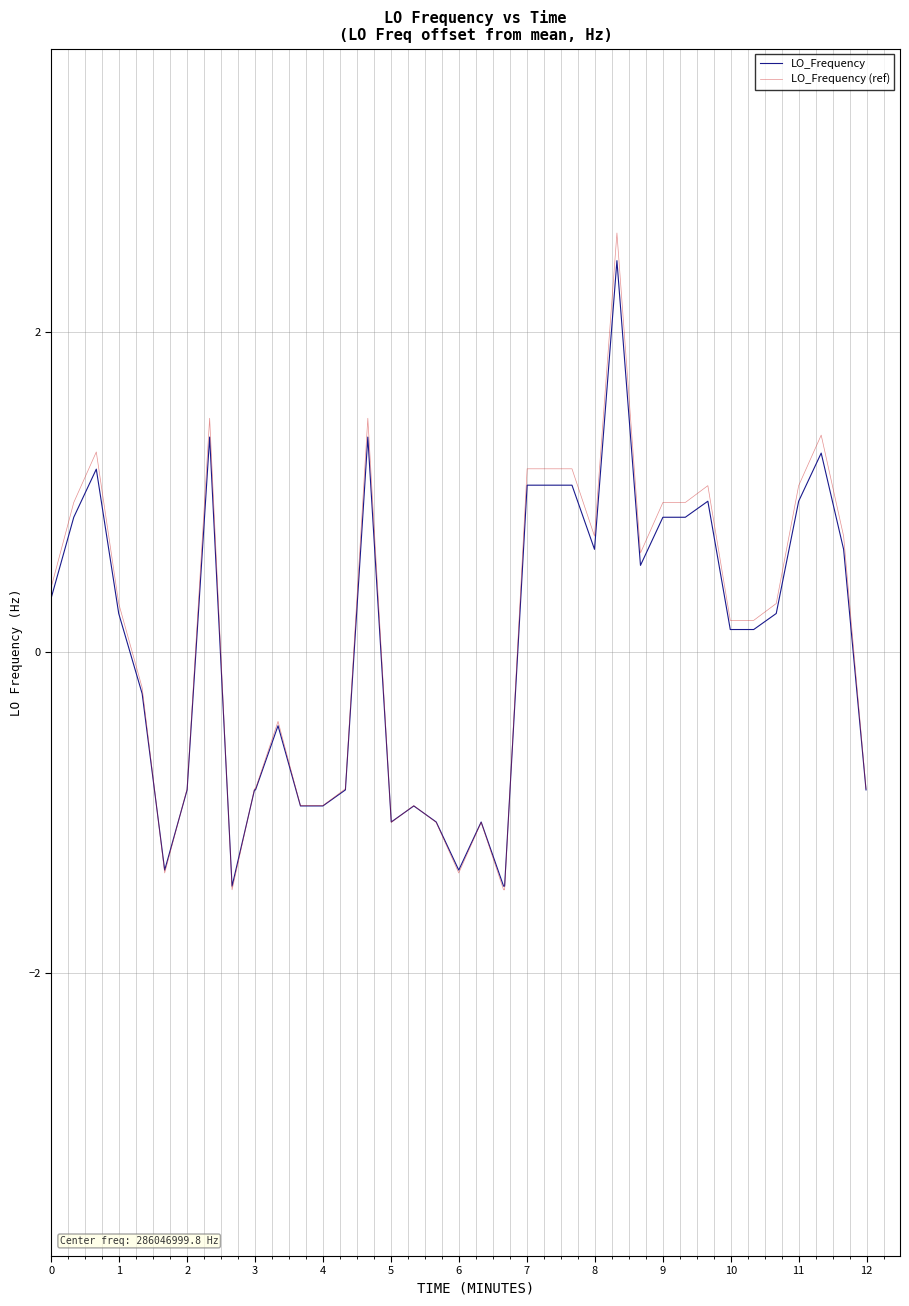

Which series has the largest range (max minus min)?

LO_Frequency (ref)